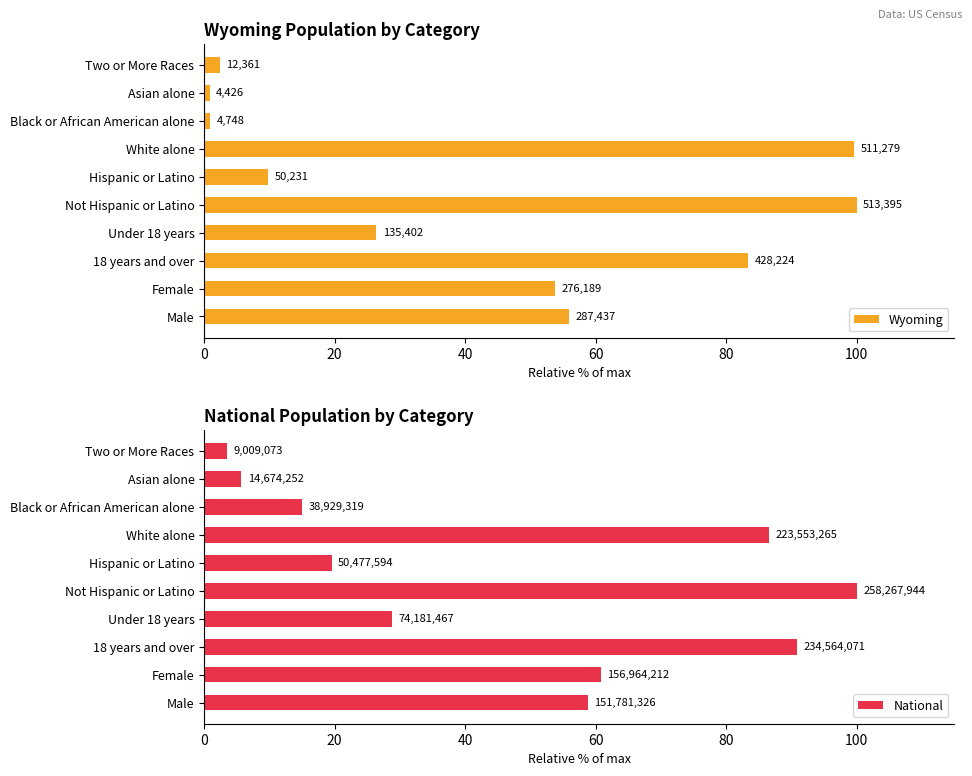

How many bars are there in total?

20